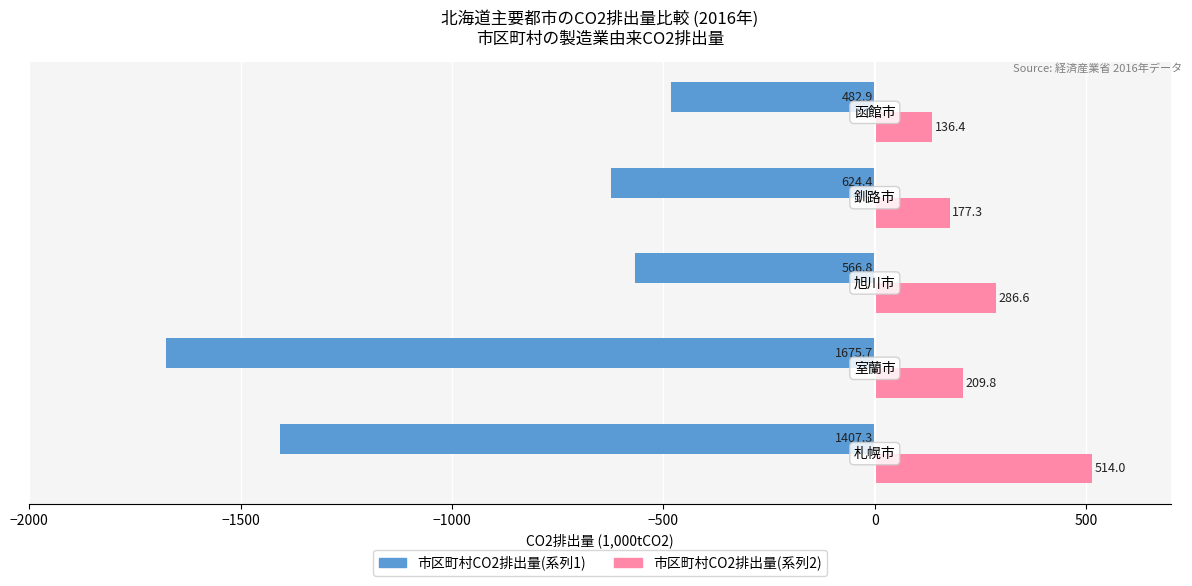

Which series has the largest total across all categories?

市区町村CO2排出量(系列2)